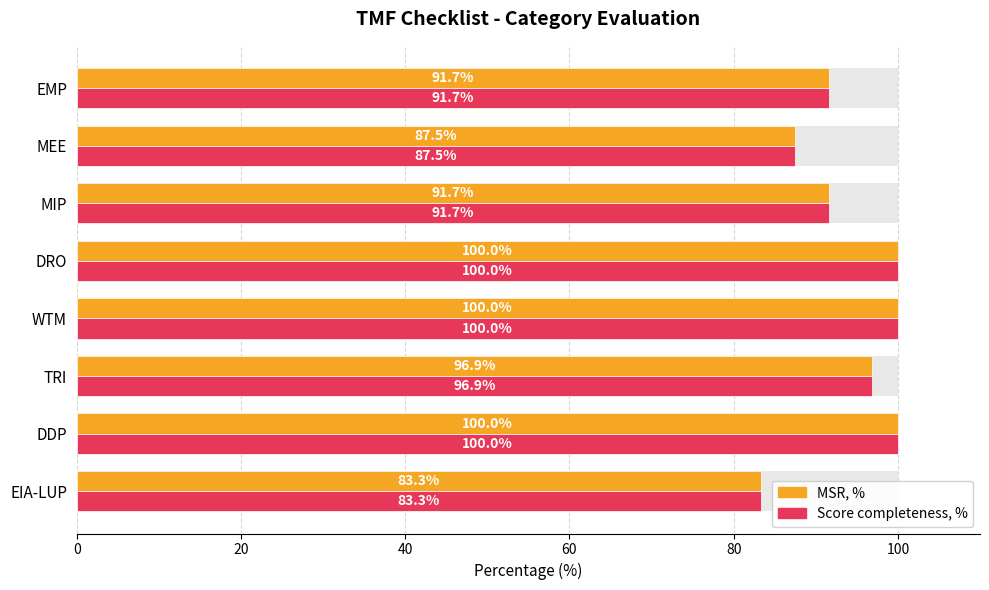

Reading left to right, extract all data points from this chart.

MSR, %: 83.3	100.0	96.9	100.0	100.0	91.7	87.5	91.7
Score completeness, %: 83.3	100.0	96.9	100.0	100.0	91.7	87.5	91.7